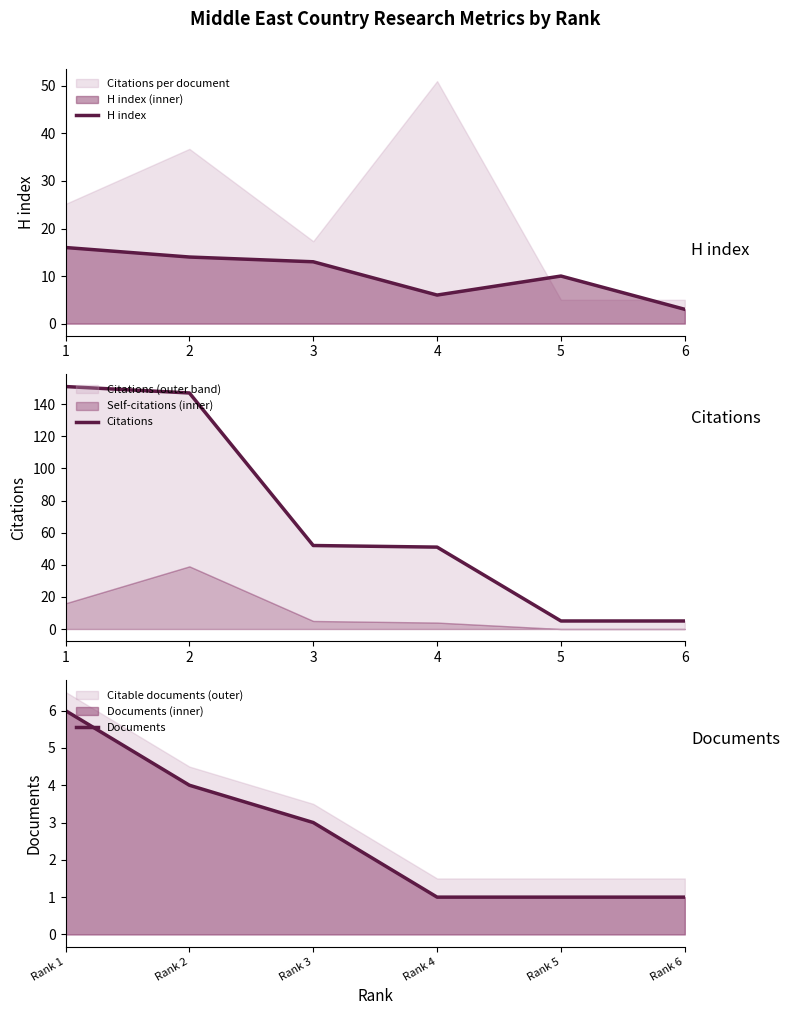

How many interior local peaks does the H index series have?

1